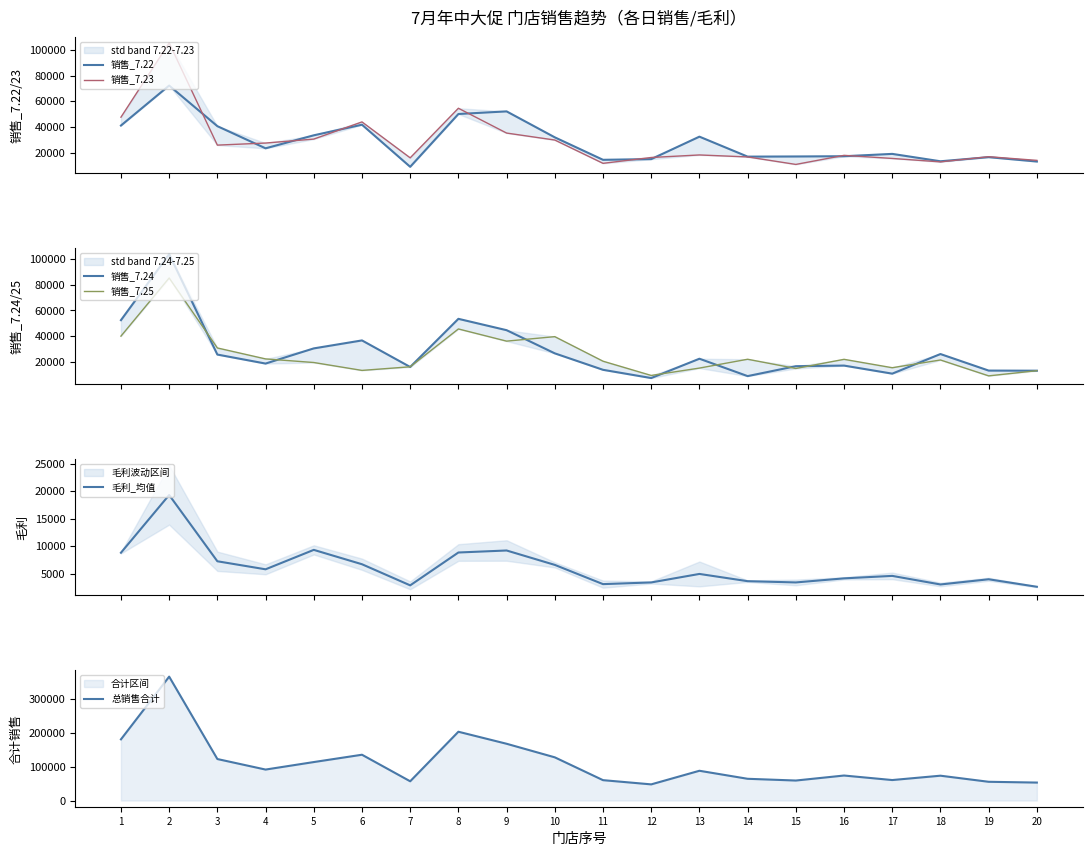

The value of 销售_7.22 at 18 is 13322.3. True or false?

True